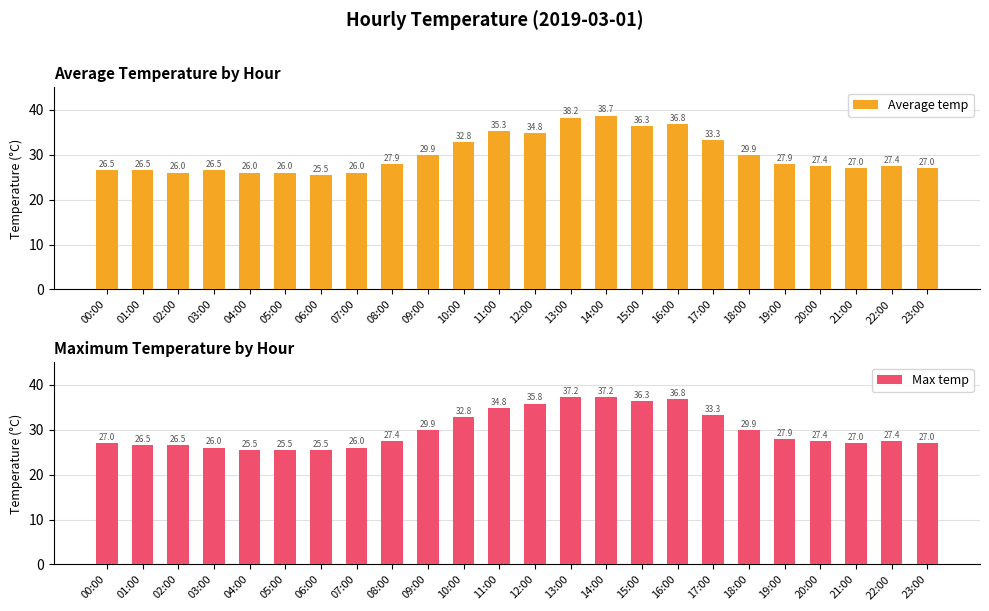

Rank the series by their maximum value, from lowest to highest.

Max temp, Average temp